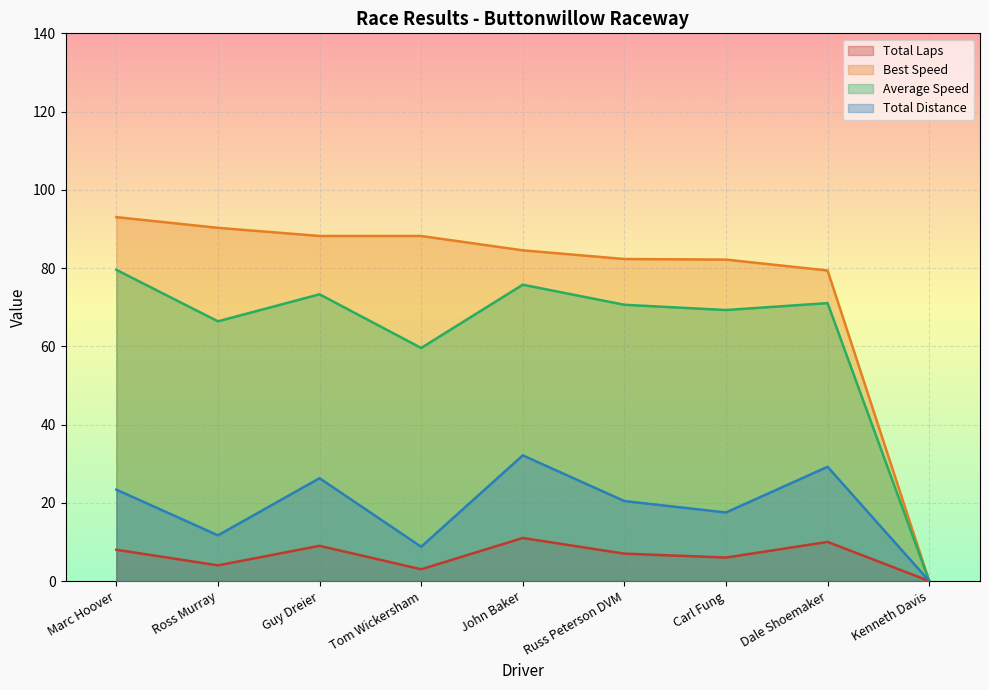

Is it true that Total Laps equals 8.0 at Marc Hoover?

True